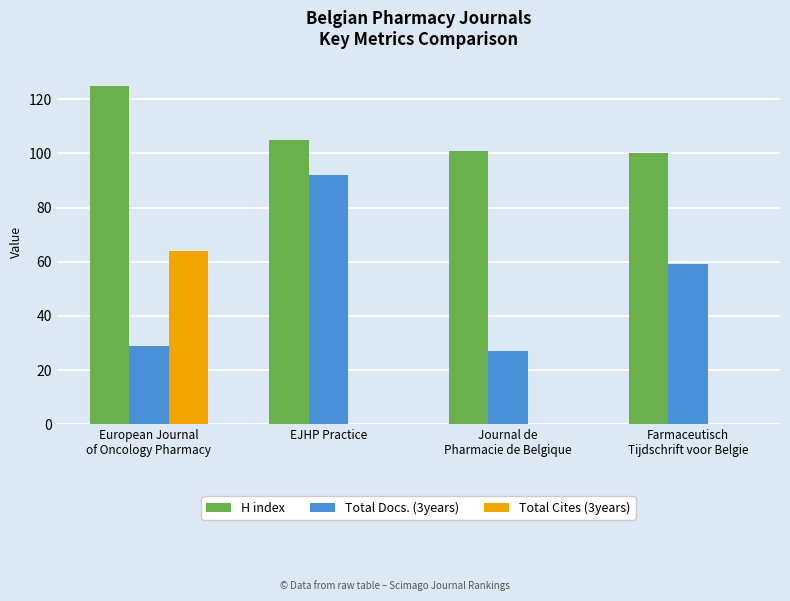

How many distinct data groups are displayed?

3